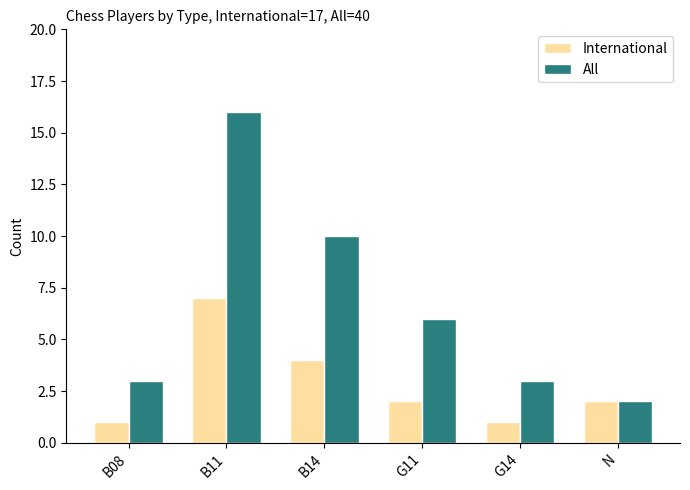

What is the average value of the All series?

7